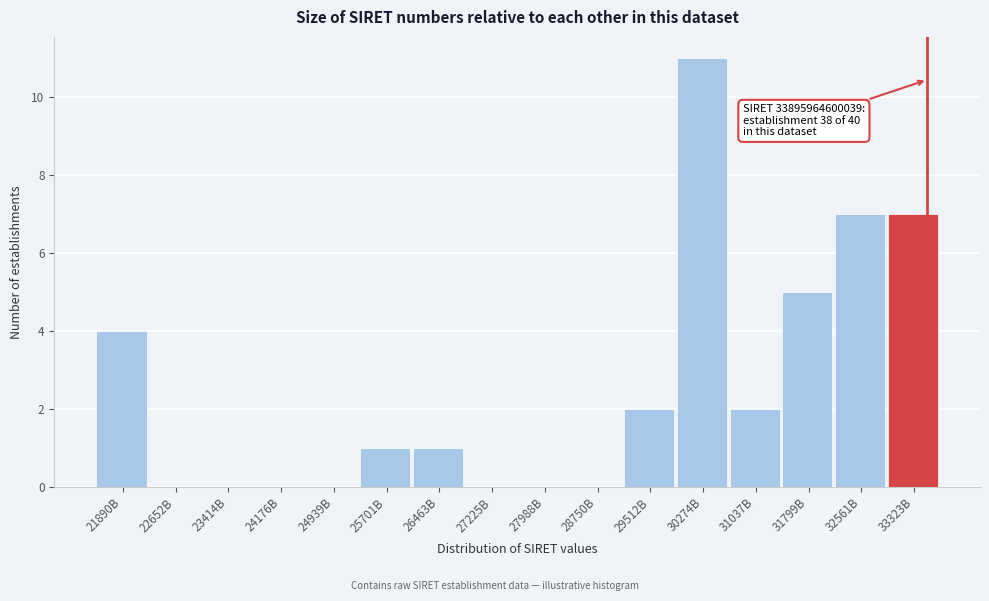

Reading left to right, list all the values displayed in this chart.

21890B=4	22652B=0	23414B=0	24176B=0	24939B=0	25701B=1	26463B=1	27225B=0	27988B=0	28750B=0	29512B=2	30274B=11	31037B=2	31799B=5	32561B=7	33323B=7